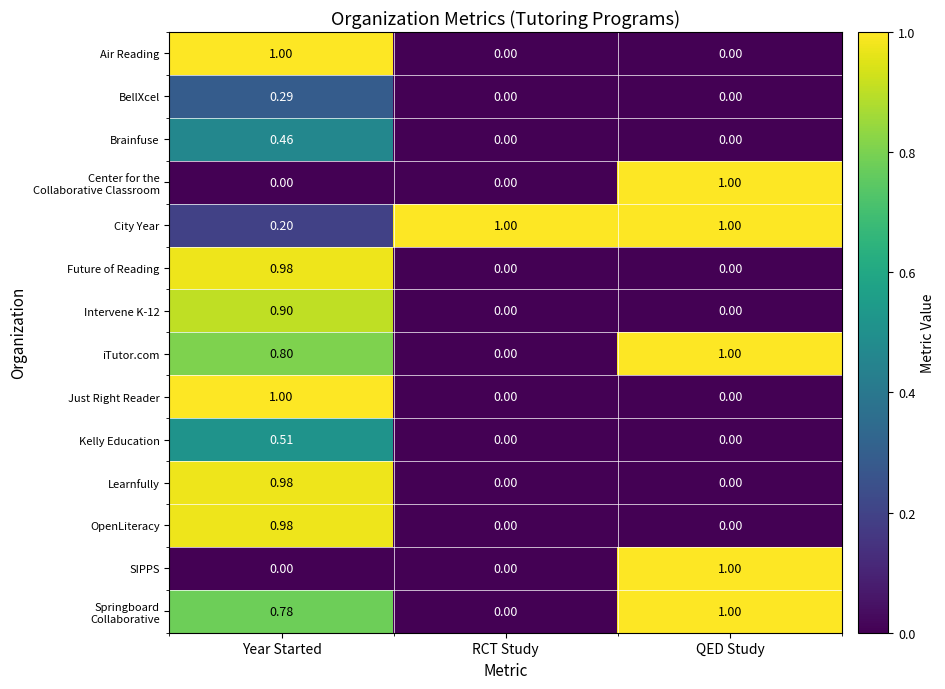

At which category is the sum across all series the highest?

Year Started